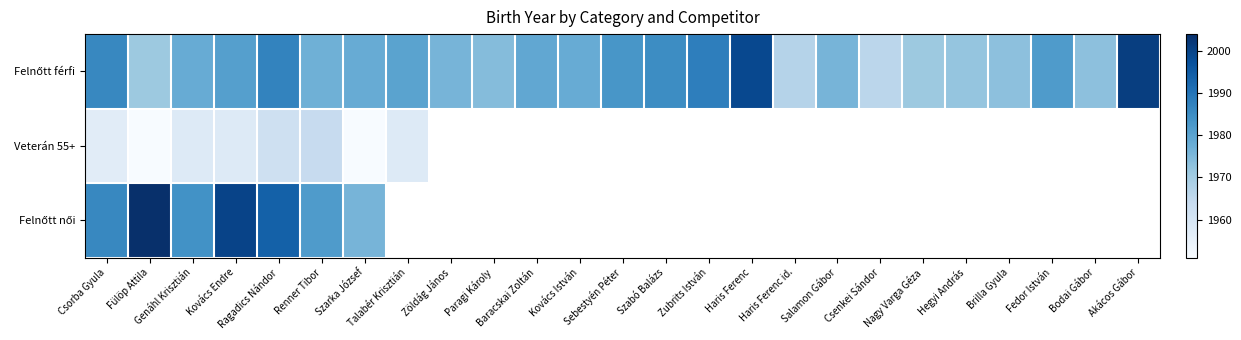

The value of Felnőtt férfi at Brilla Gyula is 1973.0. True or false?

True